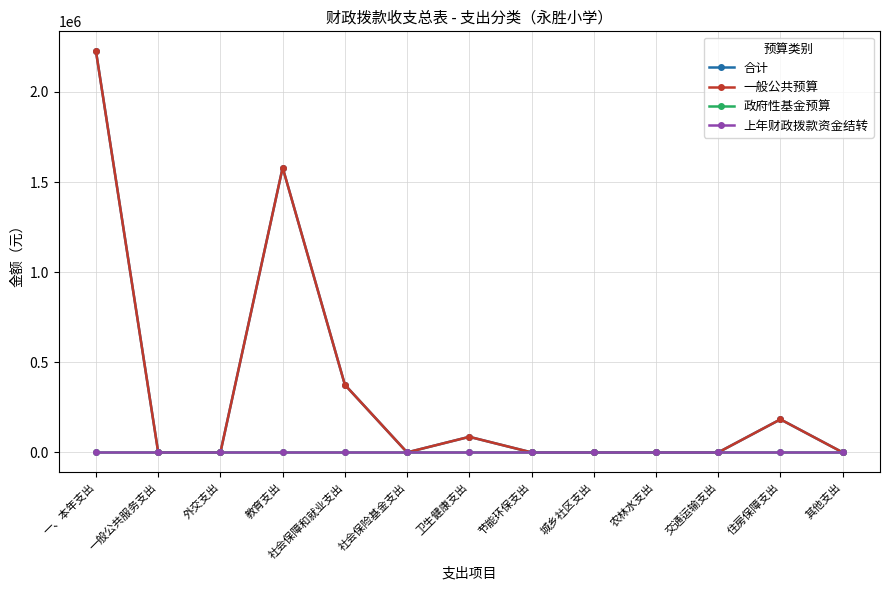

At how many categories does at least one series exceed 1335266?

2